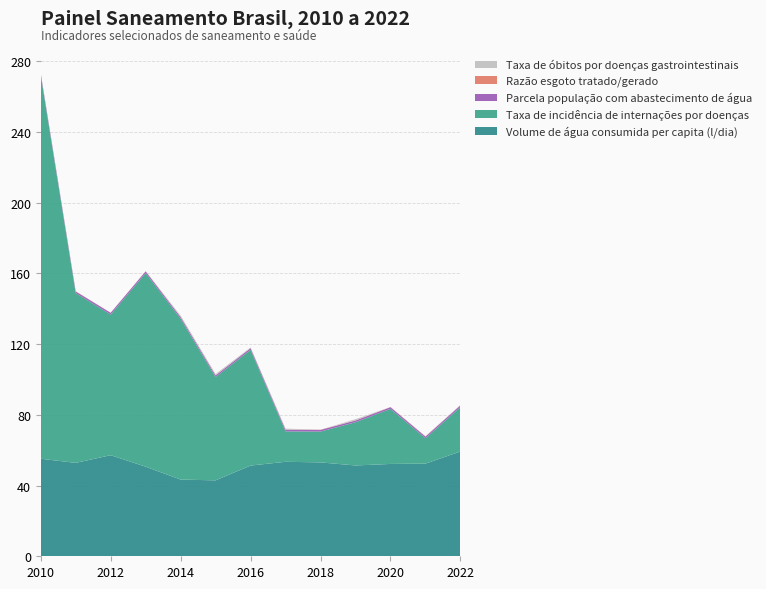

Reading left to right, what are all the values shown in this chart?

Volume de água consumida per capita (l/dia): 55.2	52.8	57.2	50.7	43.4	42.9	51.3	53.4	53.1	51.4	52.2	52.4	59.3
Taxa de incidência de internações por doenças: 217.0	96.0	79.6	109.5	91.0	58.4	65.4	17.2	17.4	24.5	31.2	14.3	25.2
Parcela população com abastecimento de água: 1.0	0.9	1.0	1.0	0.9	0.9	0.9	0.9	0.9	0.9	0.9	0.9	0.9
Razão esgoto tratado/gerado: 0.1	0.1	0.1	0.1	0.1	0.1	0.1	0.1	0.1	0.1	0.1	0.1	0.1
Taxa de óbitos por doenças gastrointestinais: 0.0	0.0	0.0	0.0	0.7	0.7	0.3	0.5	0.0	0.7	0.0	0.2	0.2